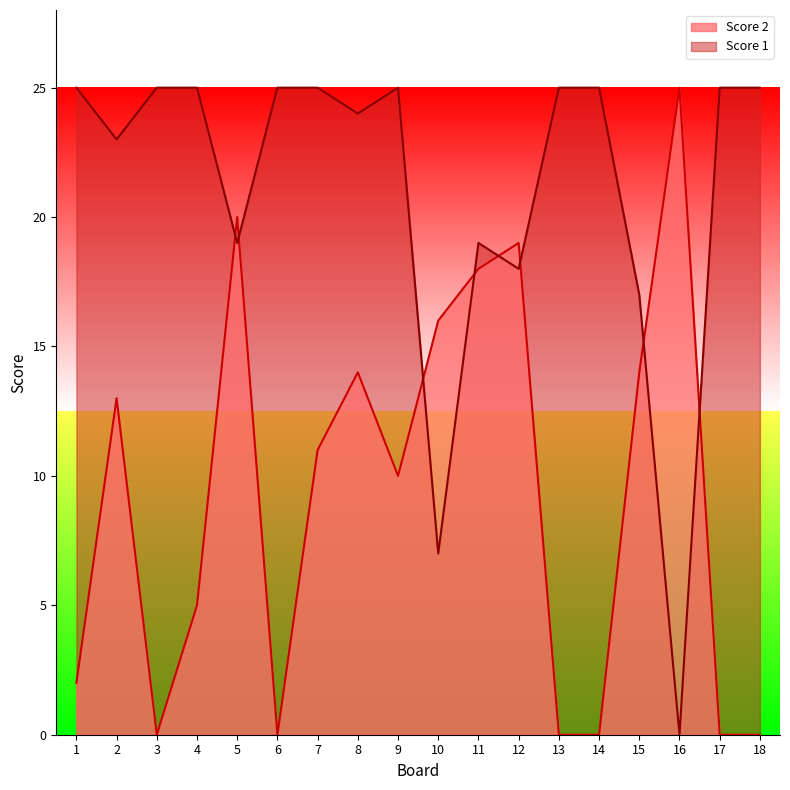

Rank the series at 13 from highest to lowest value.

Score 1, Score 2